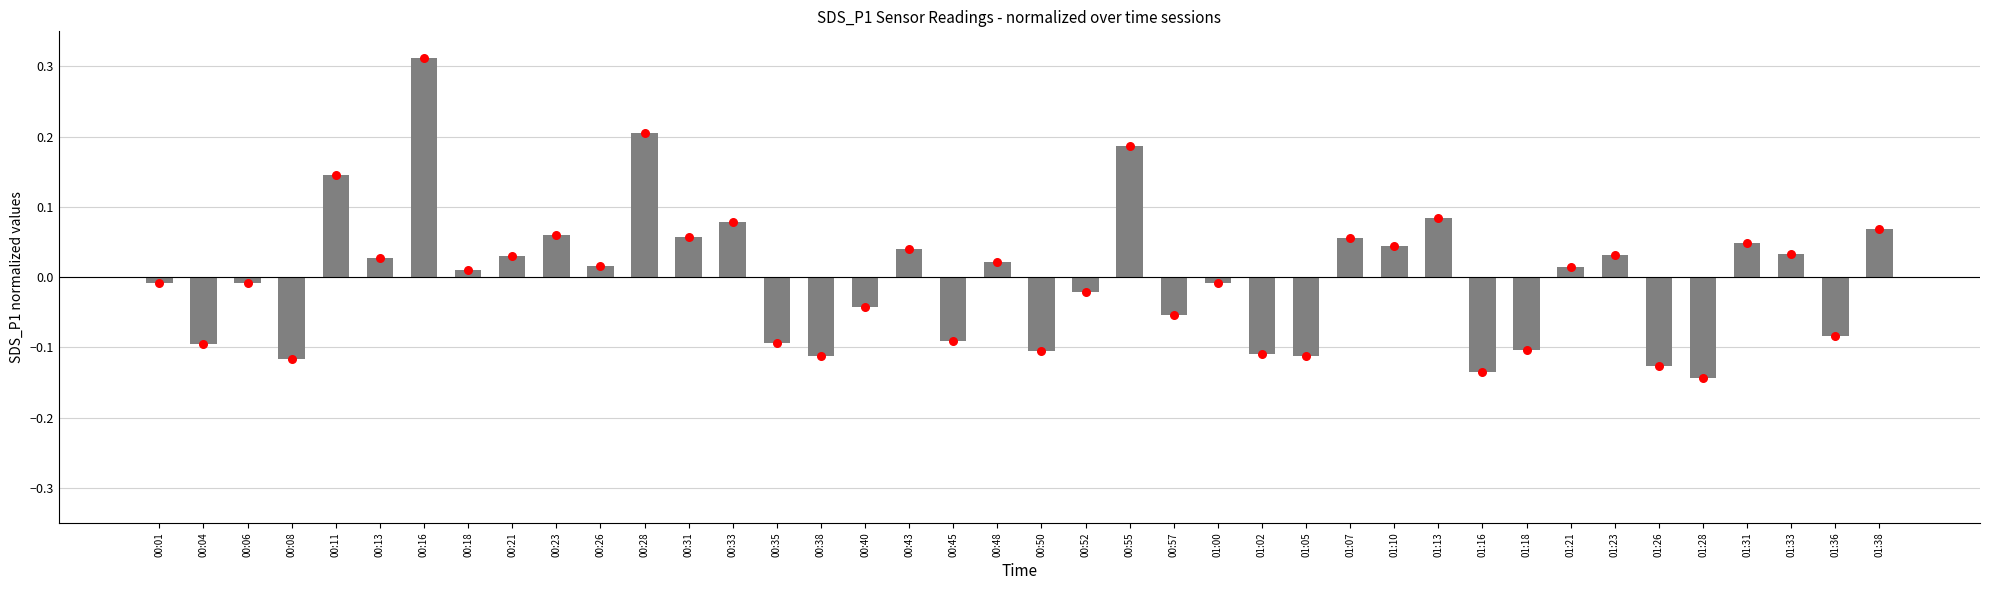

What are all the series names shown in the legend?

SDS_P1, SDS_P1 dots